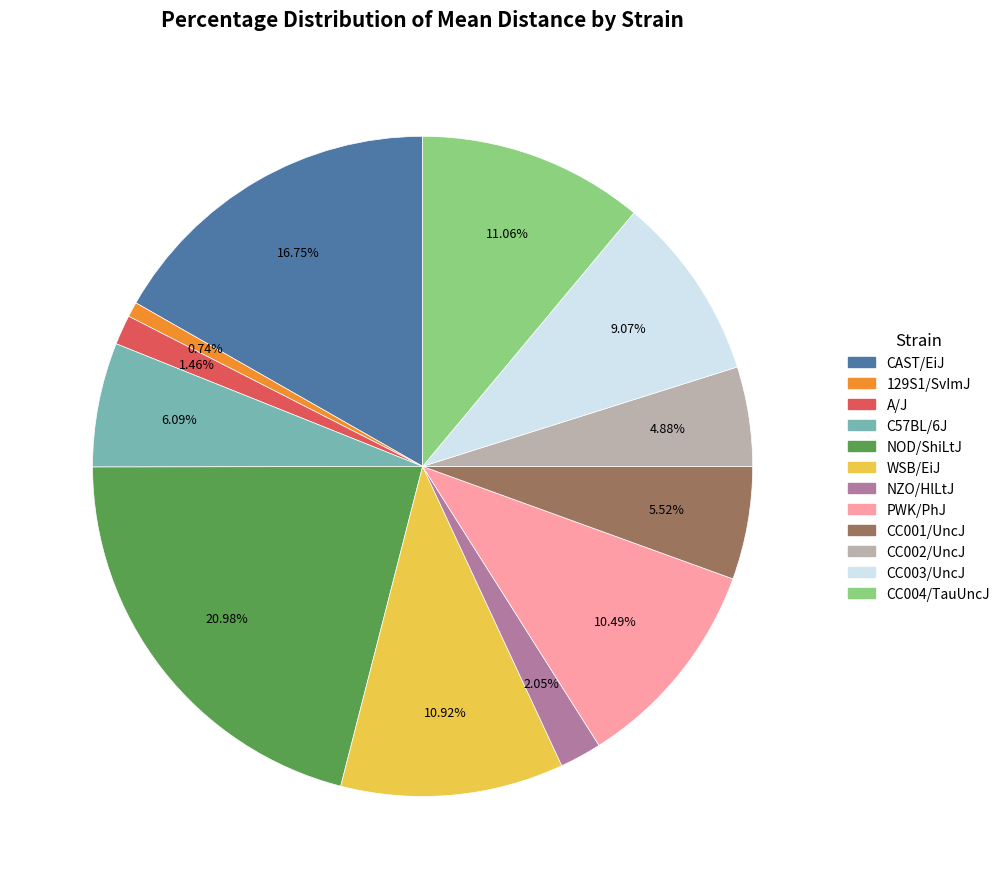

To the nearest percent, what percentage of the pie is C57BL/6J?

6%